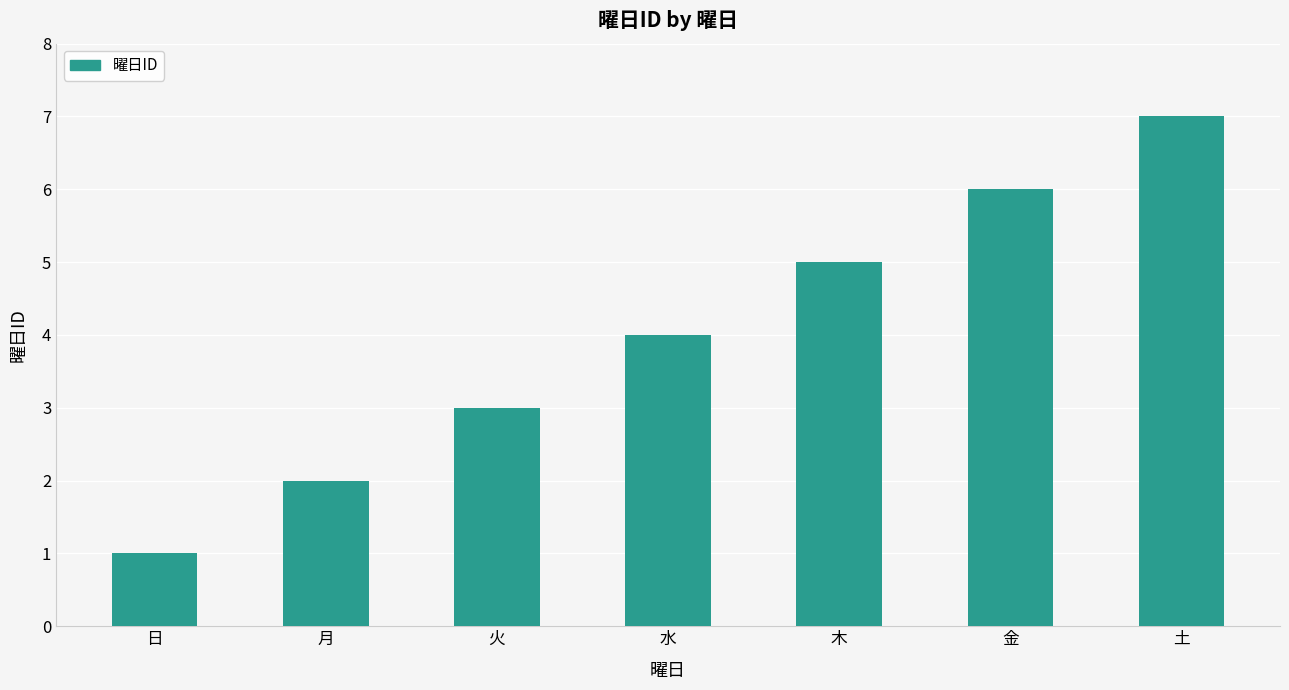

Reading left to right, extract all data points from this chart.

1	2	3	4	5	6	7